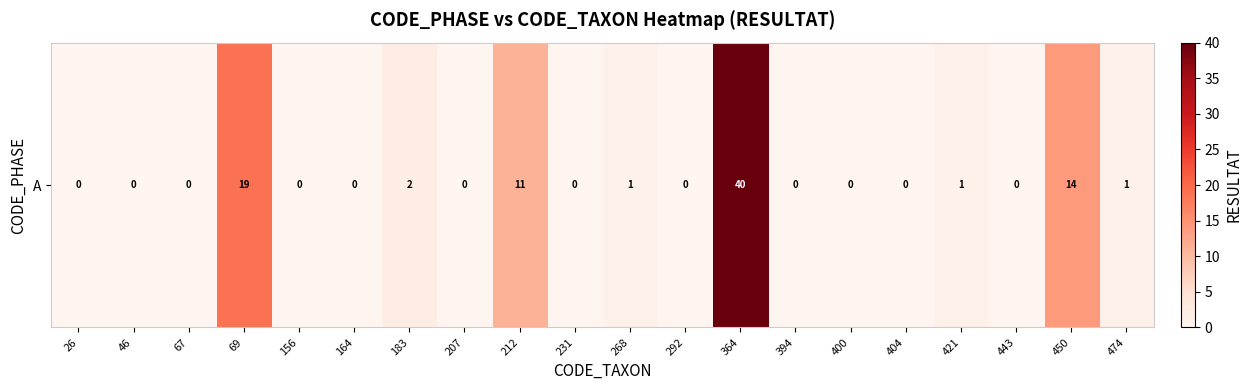

What is the difference between the maximum and minimum values?

40